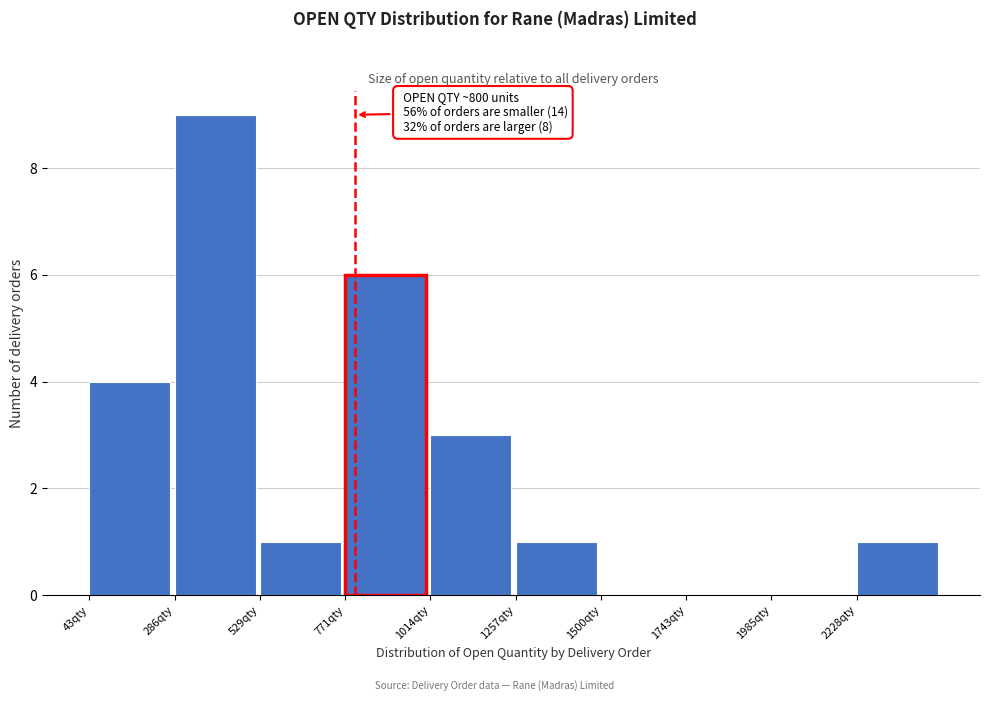

Over which range of the x-axis is the bar tallest?

300 to 550